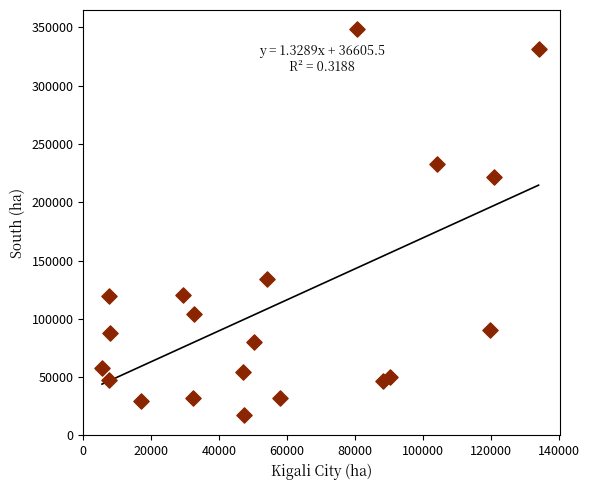

What is the range of X values (max minus min)?

128448.0